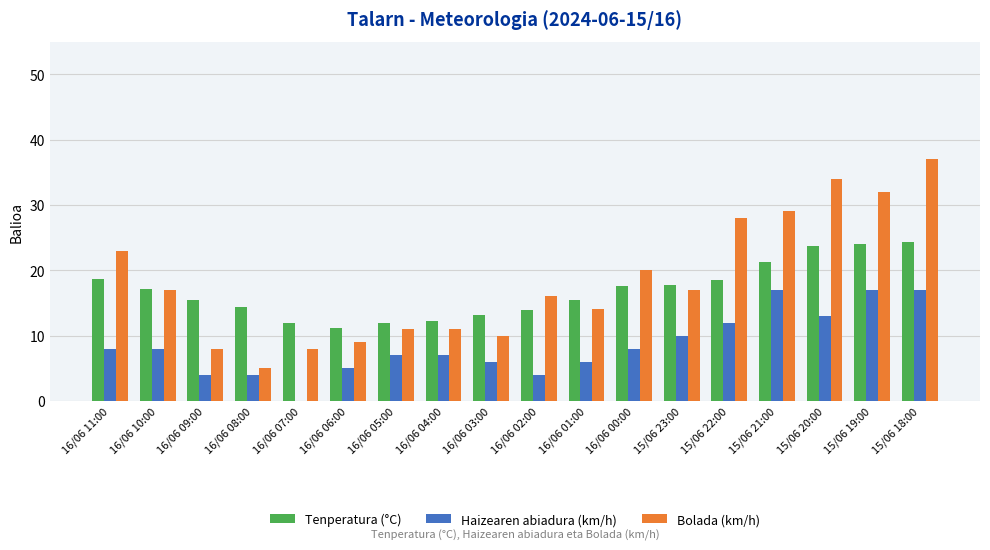

Between 16/06 04:00 and 16/06 00:00, which series saw the biggest shift?

Bolada (km/h)